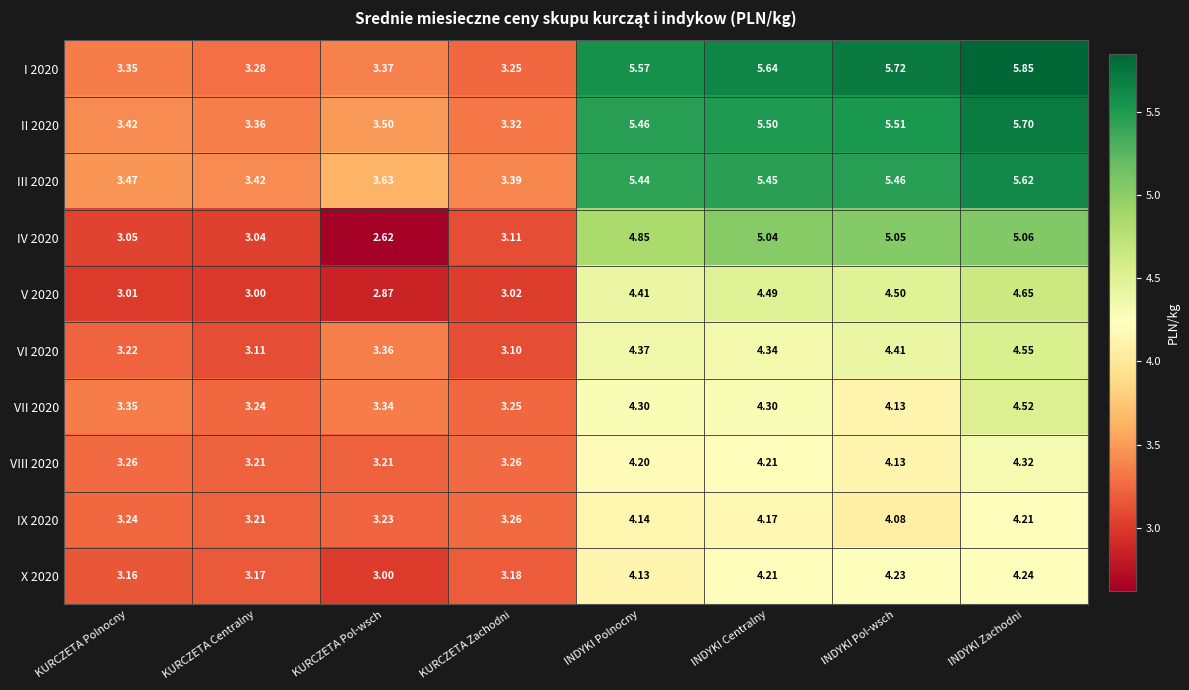

What is the difference between the highest and lowest values at INDYKI Centralny?

1.5